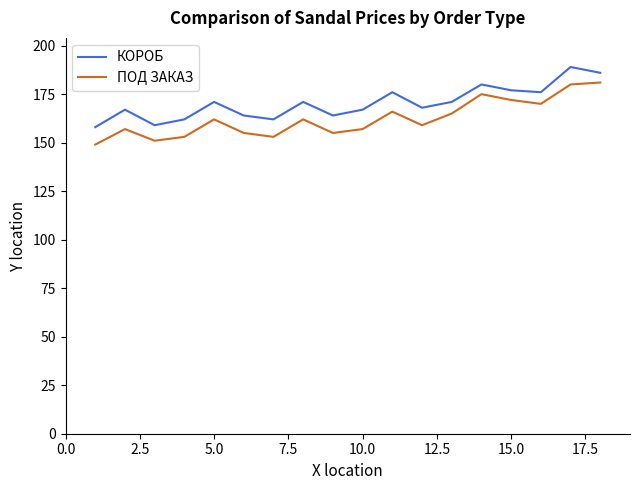

True or false: КОРОБ and ПОД ЗАКАЗ intersect in this chart.

False